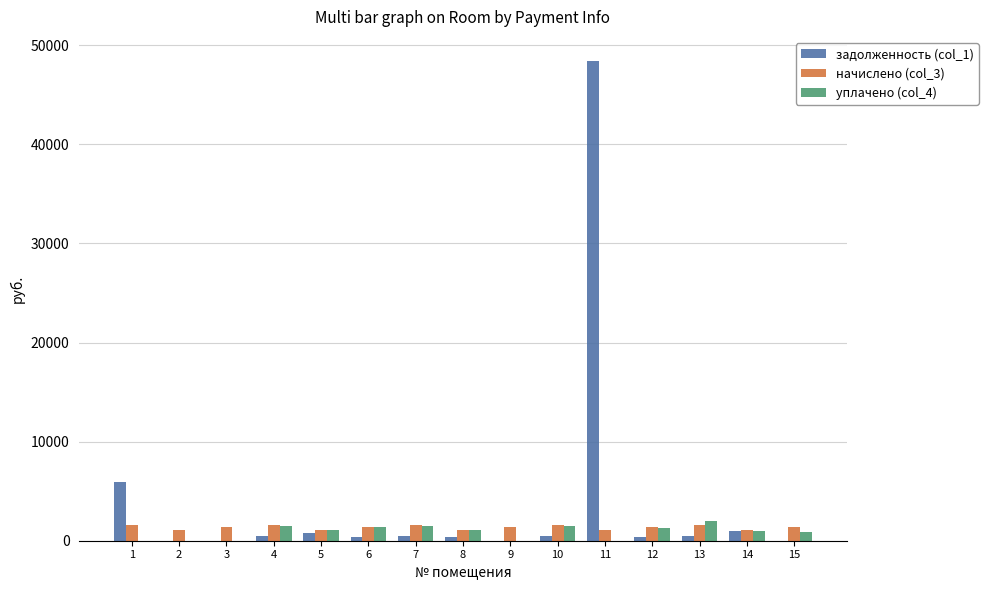

What is the highest value of the задолженность (col_1) series?

48429.2